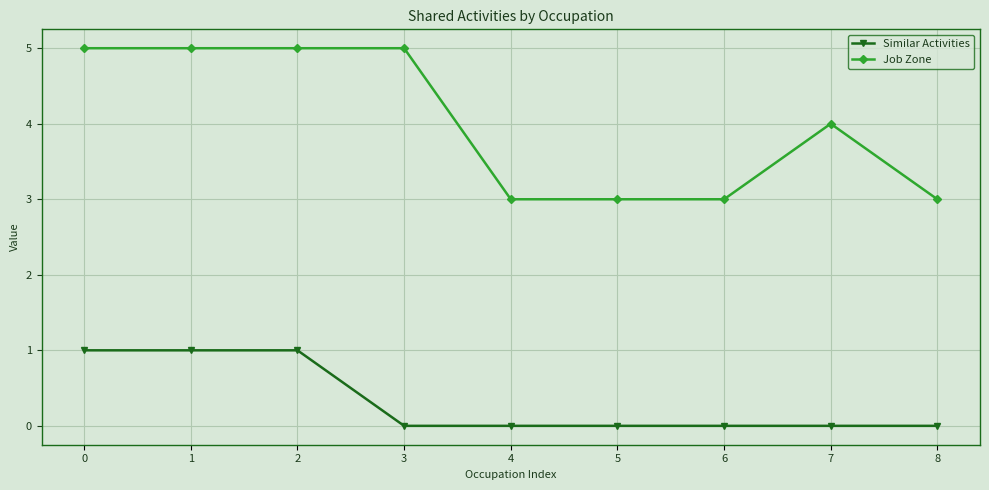

Reading left to right, list all the values displayed in this chart.

Similar Activities: 1	1	1	0	0	0	0	0	0
Job Zone: 5	5	5	5	3	3	3	4	3